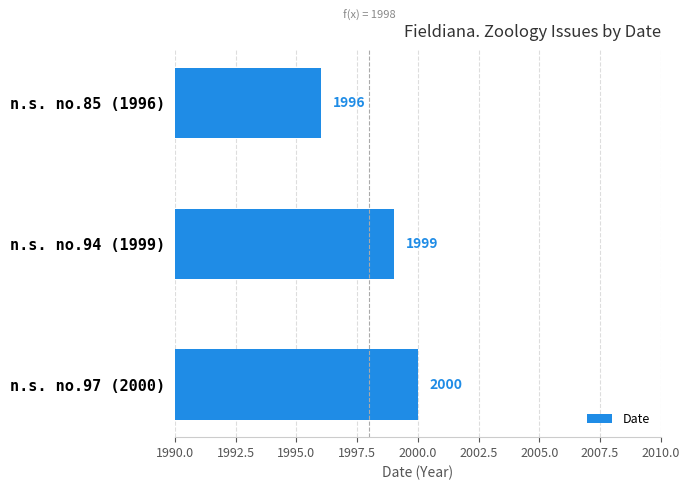

What is the sum of all values?

5995